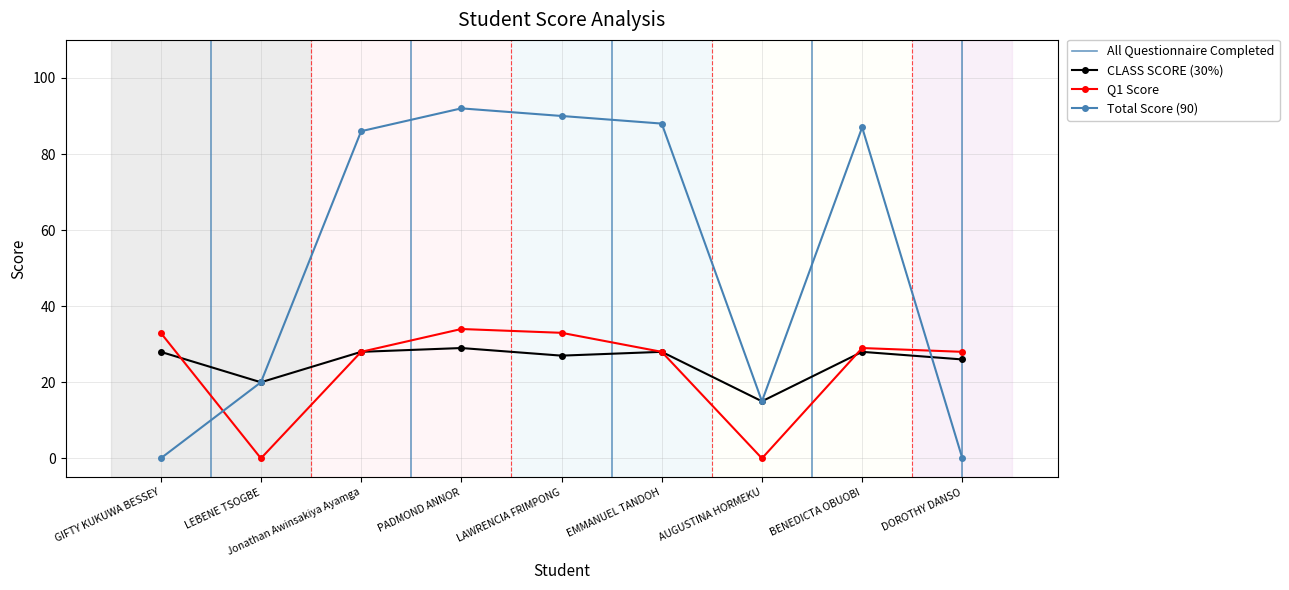

At how many categories does at least one series exceed 67?

5